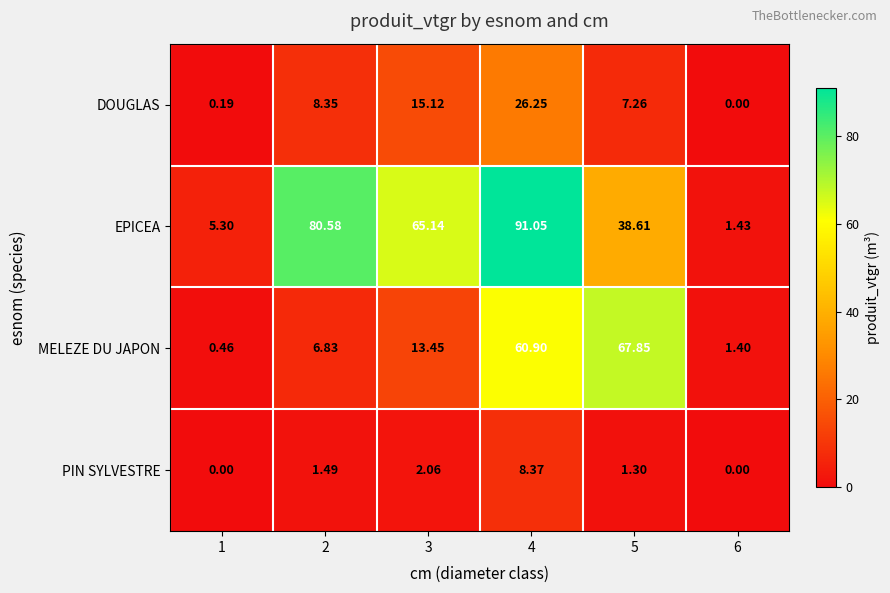

Between 2 and 6, which series saw the biggest shift?

EPICEA